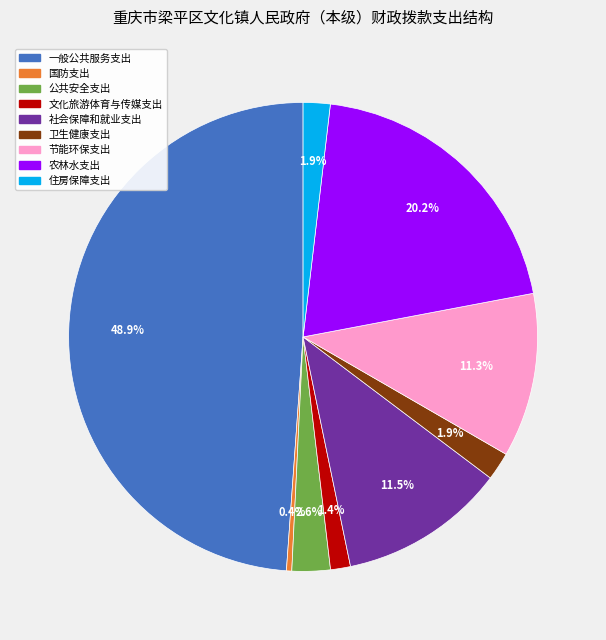

To the nearest percent, what is the average slice percentage?

11%